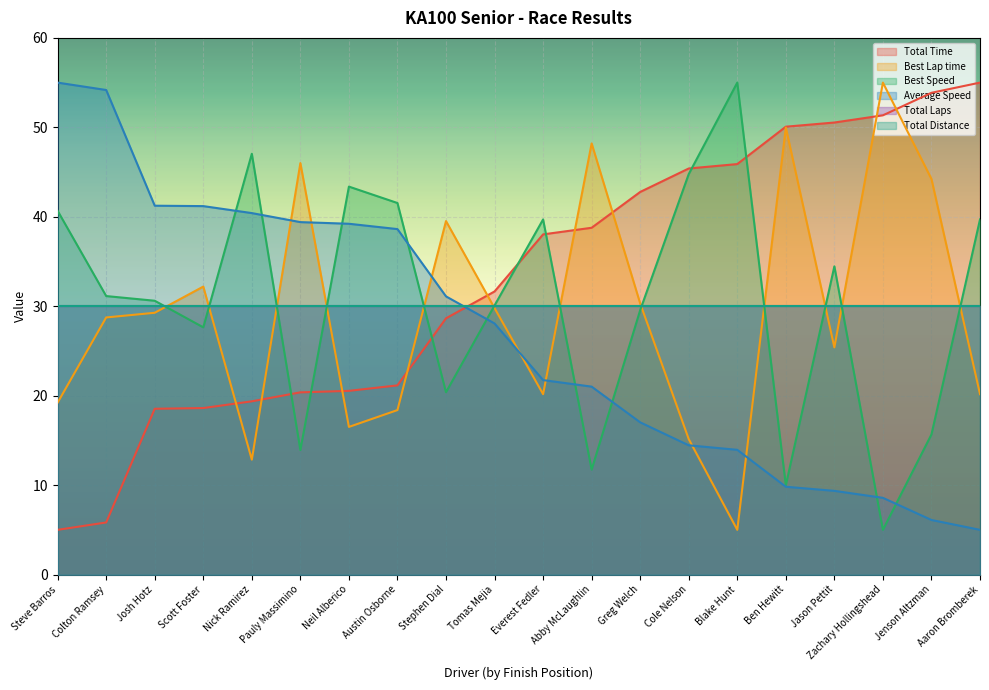

What is the label of the 13th point from the right?

Austin Osborne